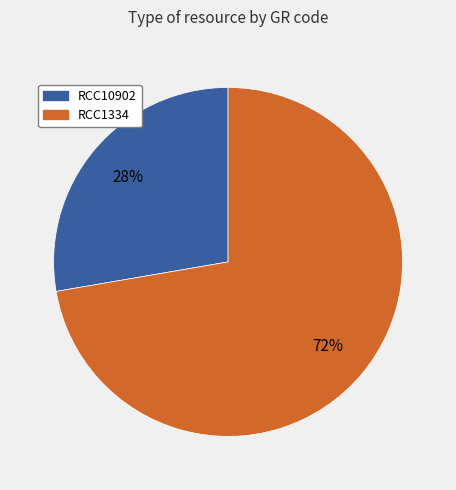

Which category has the smallest portion of the pie?

RCC10902